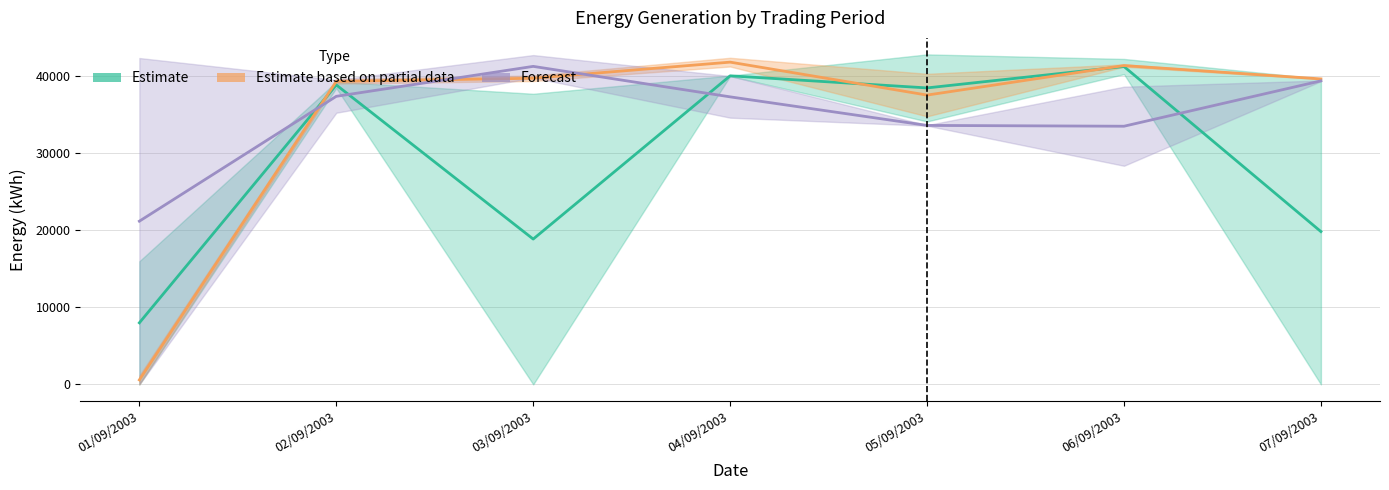

Rank the series at 03/09/2003 from highest to lowest value.

Forecast, Estimate based on partial data, Estimate